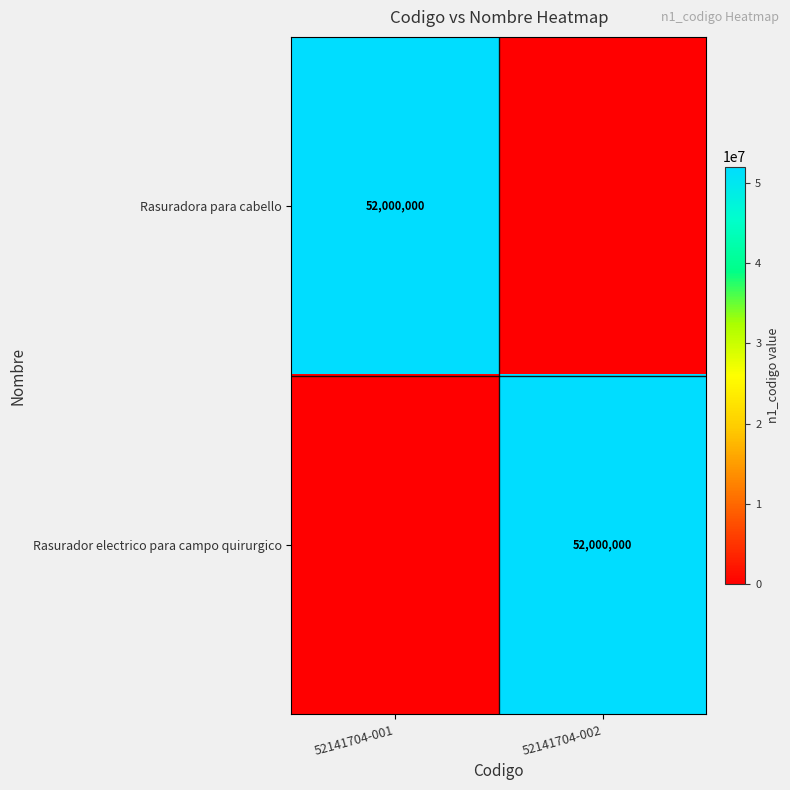

At how many categories does at least one series exceed 5916586?

2